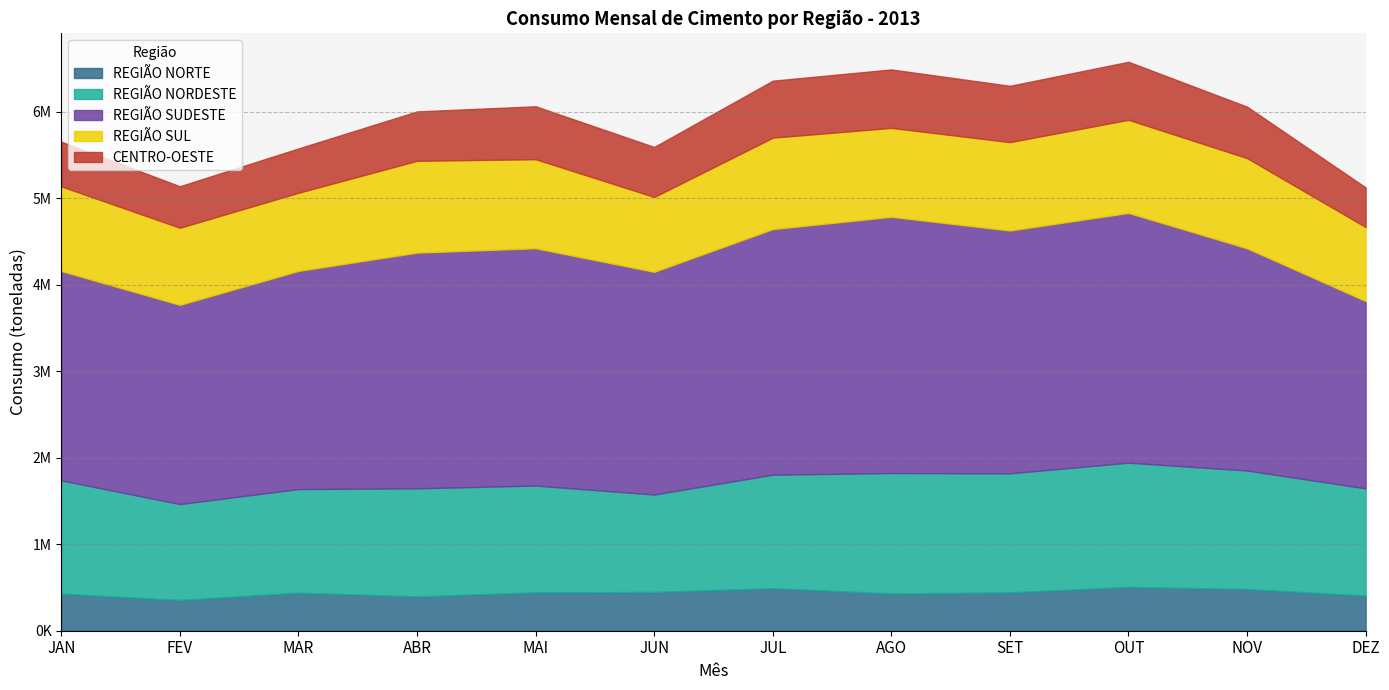

What is the total value across all series at JAN?

5656397